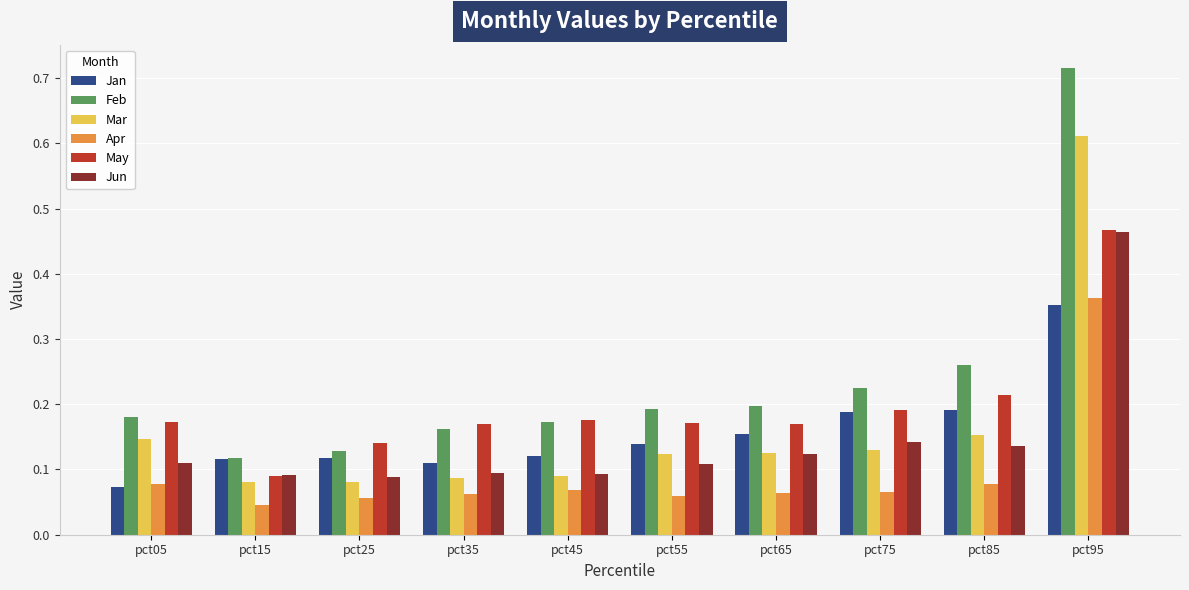

At which label is May closest to 0?

pct15